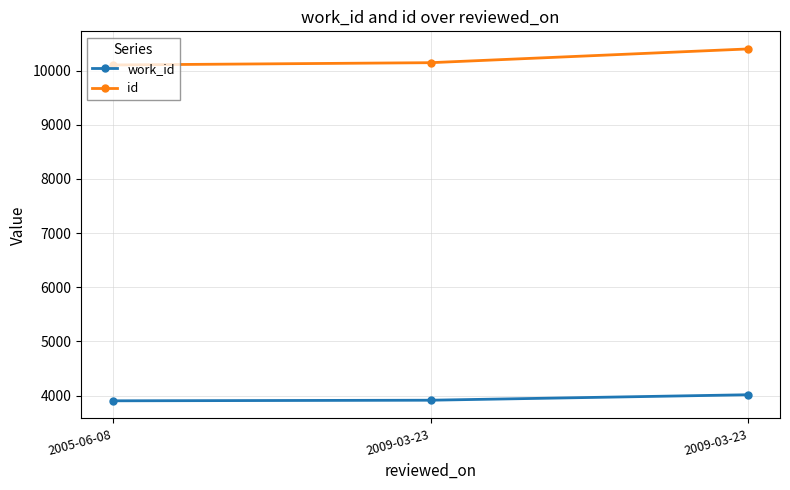

Reading left to right, what are all the values shown in this chart?

work_id: 2005-06-08=3902	2009-03-23=3913	2009-03-23=4014
id: 2005-06-08=10103	2009-03-23=10145	2009-03-23=10399